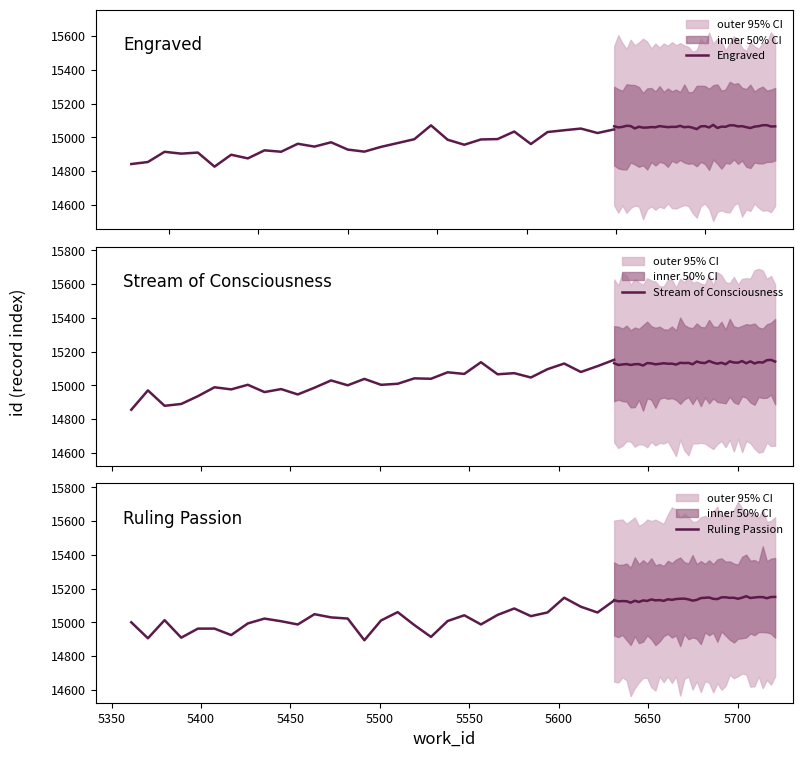

True or false: Stream of Consciousness has a value of 6447.5 at 5600.

False